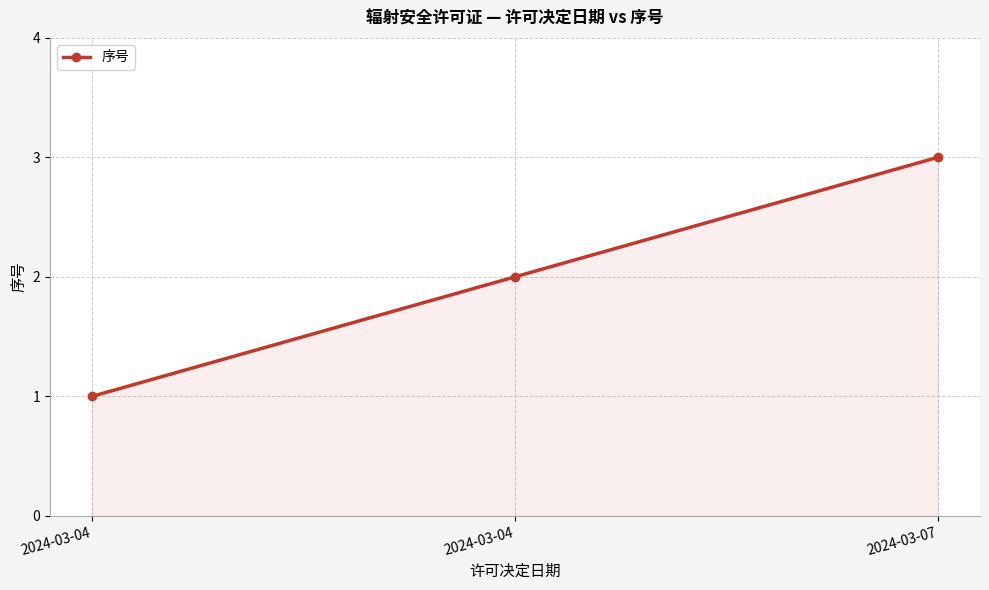

How many distinct data groups are displayed?

1